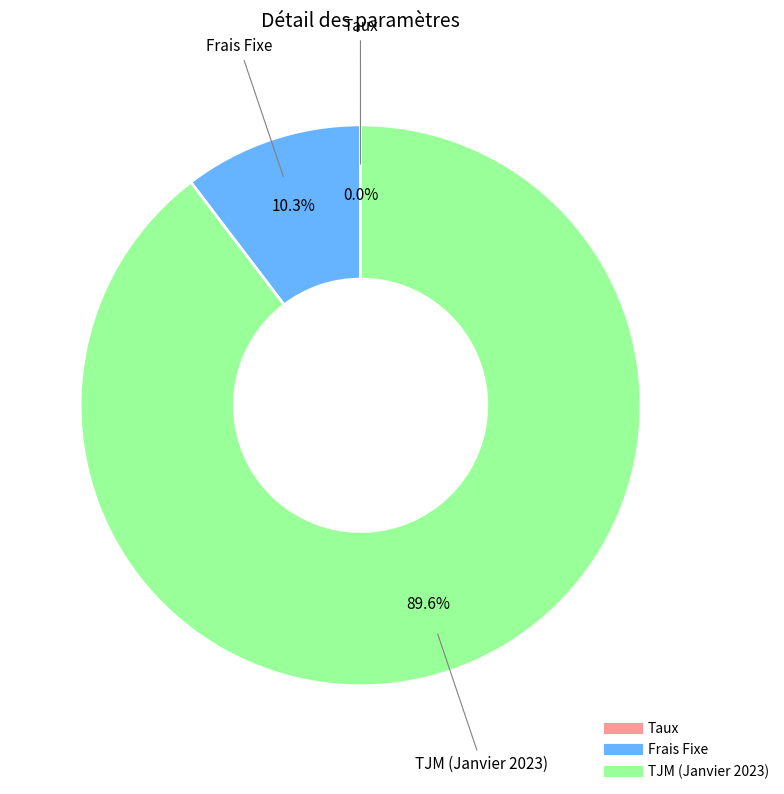

Which slice is the largest?

TJM (Janvier 2023)